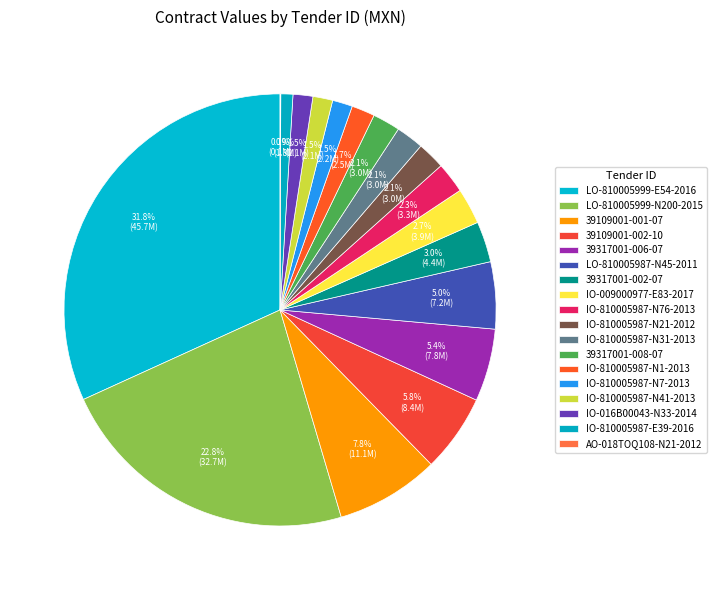

Does any single category account for the majority?

No